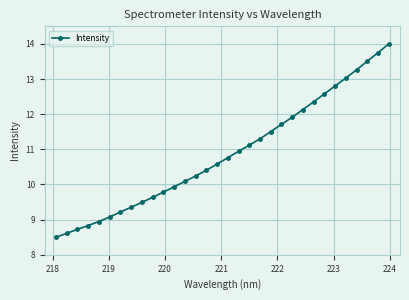

True or false: there are more than 1 points higher than both neighbors.

False